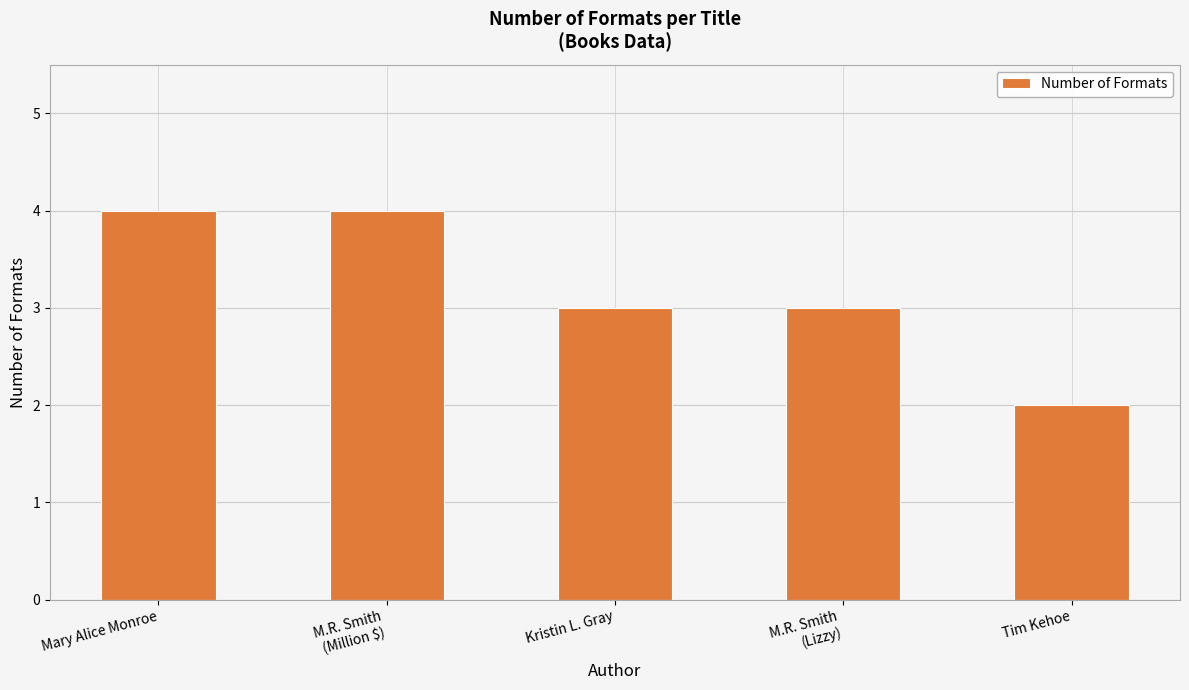

How many series are shown in this chart?

1